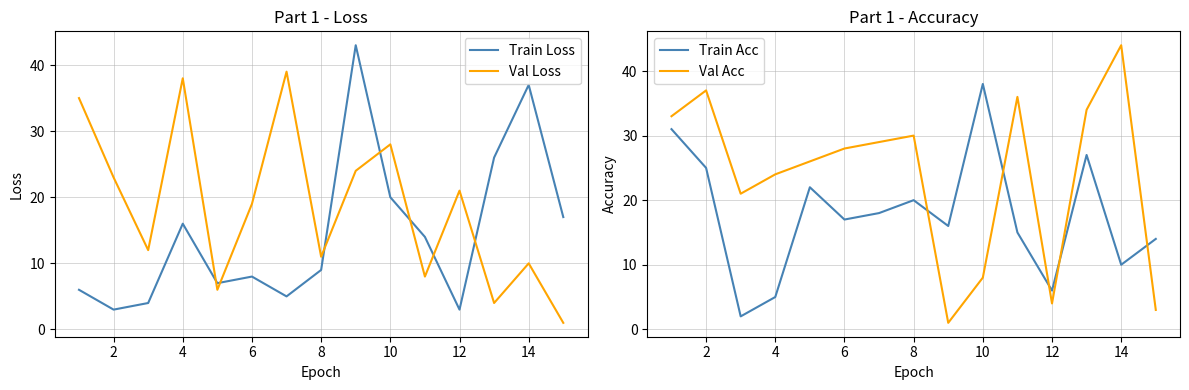

The value of Train Acc at 4 is 5. True or false?

True